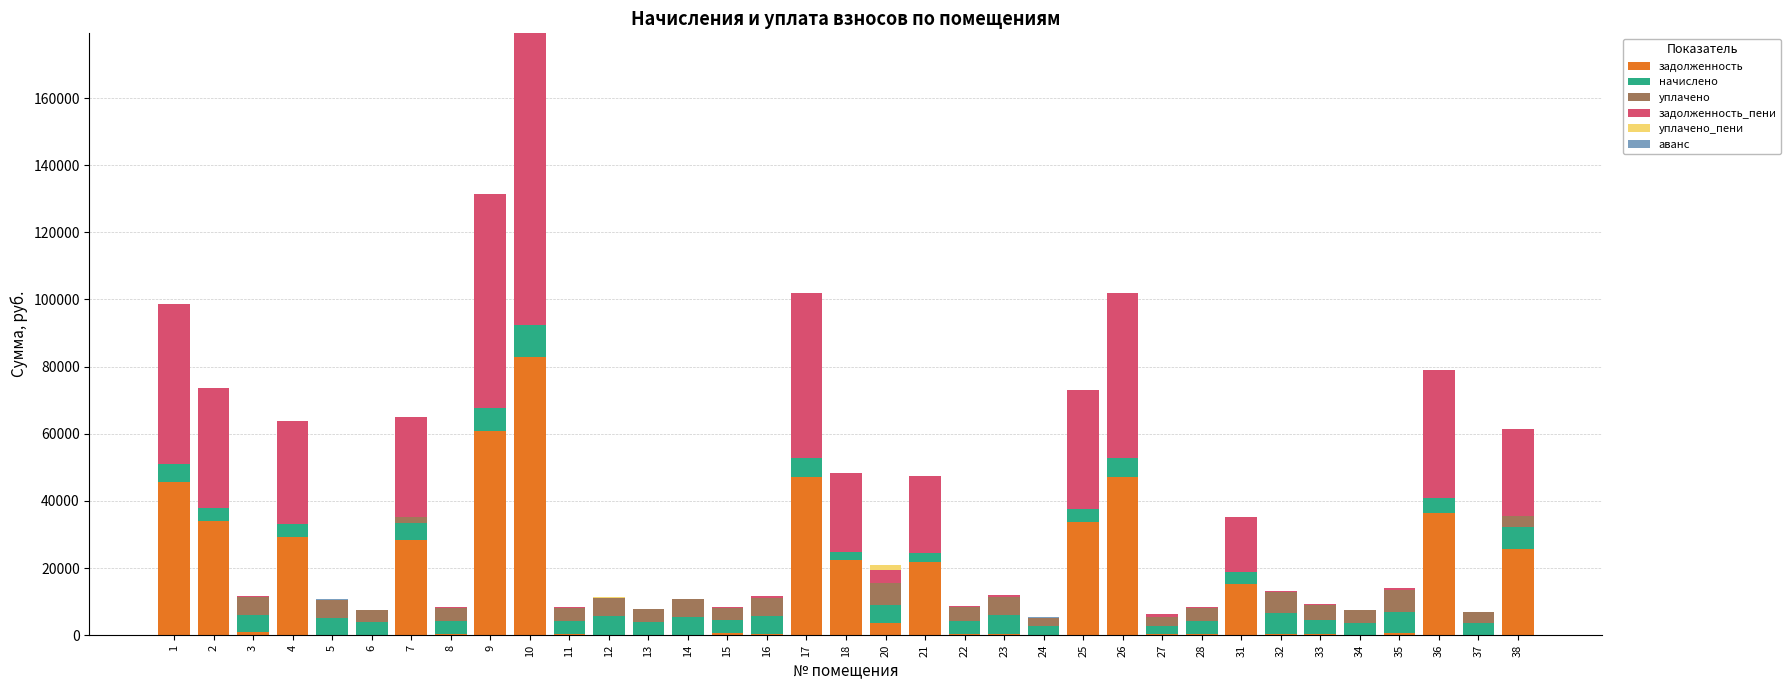

What is the maximum value for задолженность?

82926.1